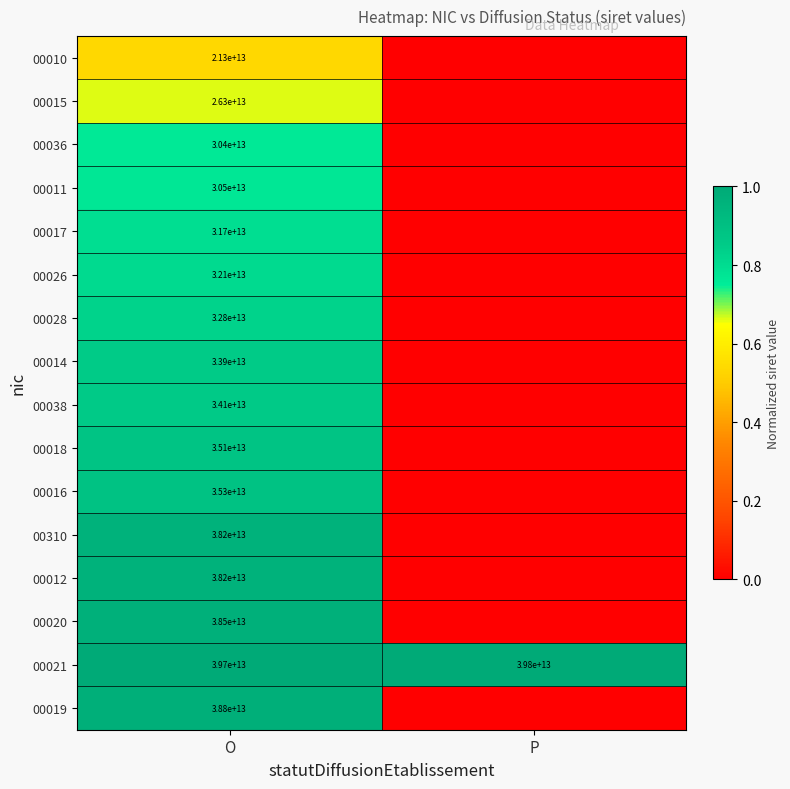

True or false: 00015 has a value of 26300000000000 at O.

True